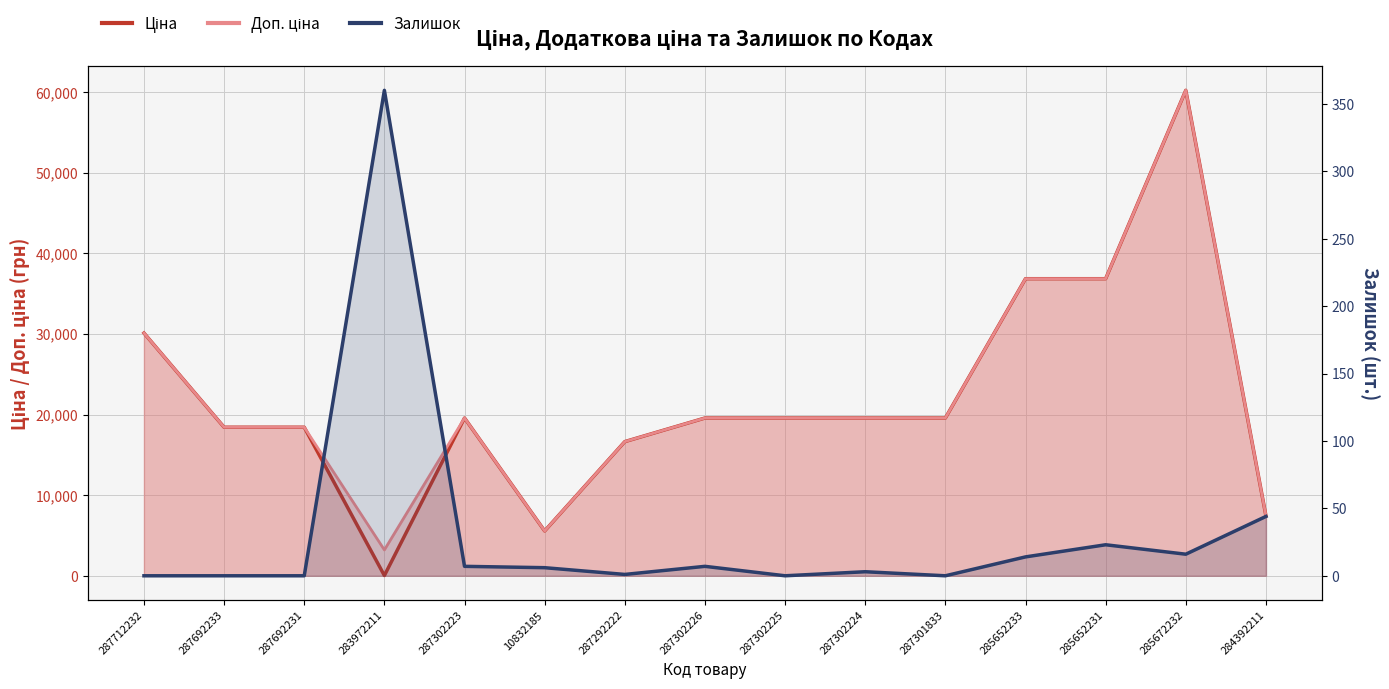

At 287302225, list the series in order from largest to smallest.

Ціна, Доп. ціна, Залишок